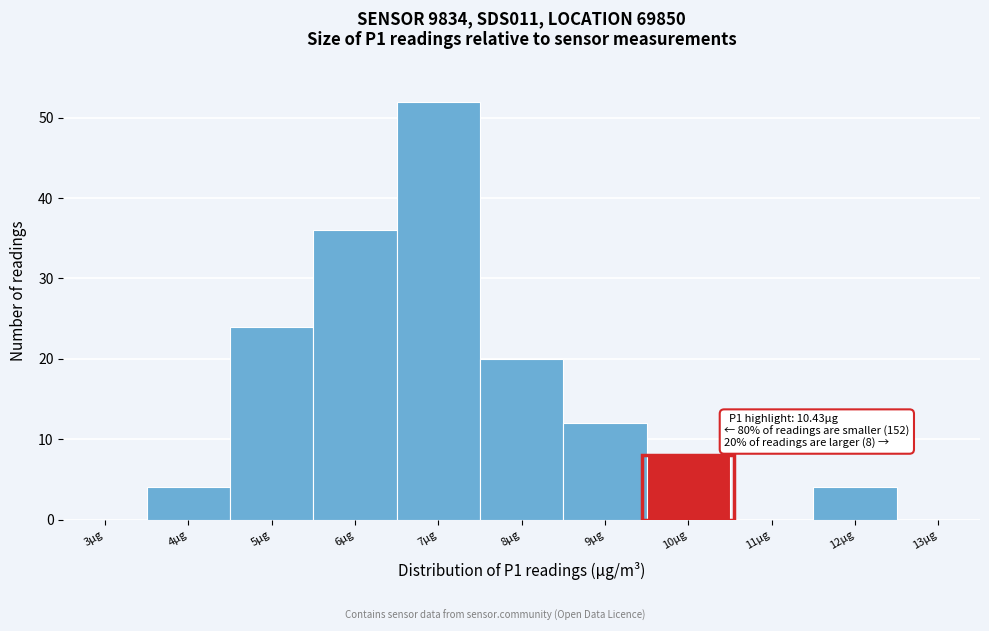

Reading right to left, list all the values displayed in this chart.

13µg=0	12µg=4	11µg=0	10µg=8	9µg=12	8µg=20	7µg=52	6µg=36	5µg=24	4µg=4	3µg=0